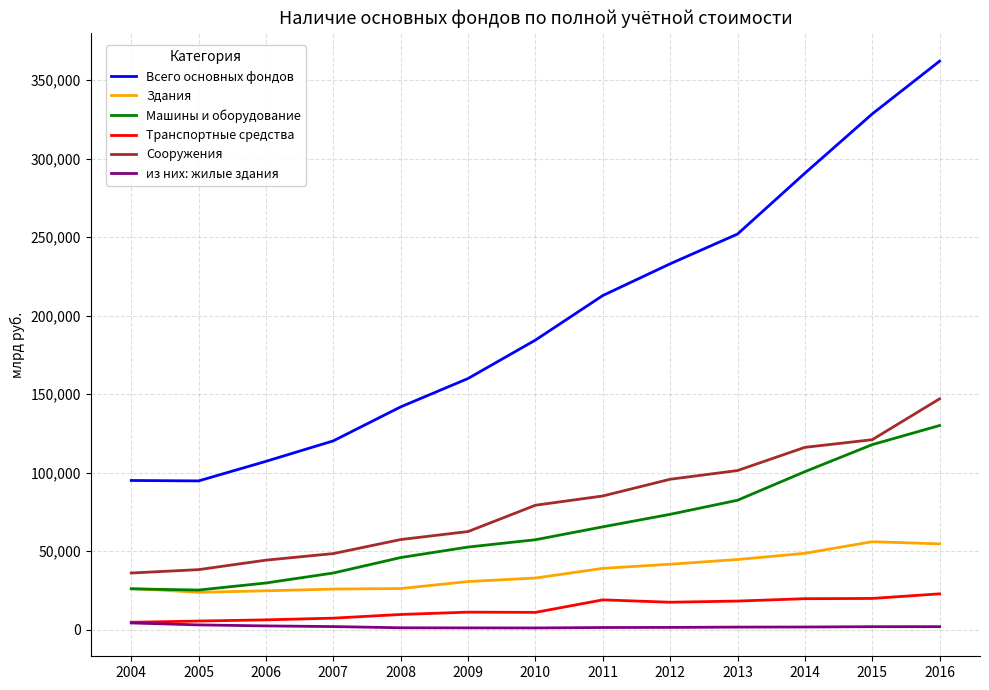

Is it true that из них: жилые здания equals 1770 at 2014?

True